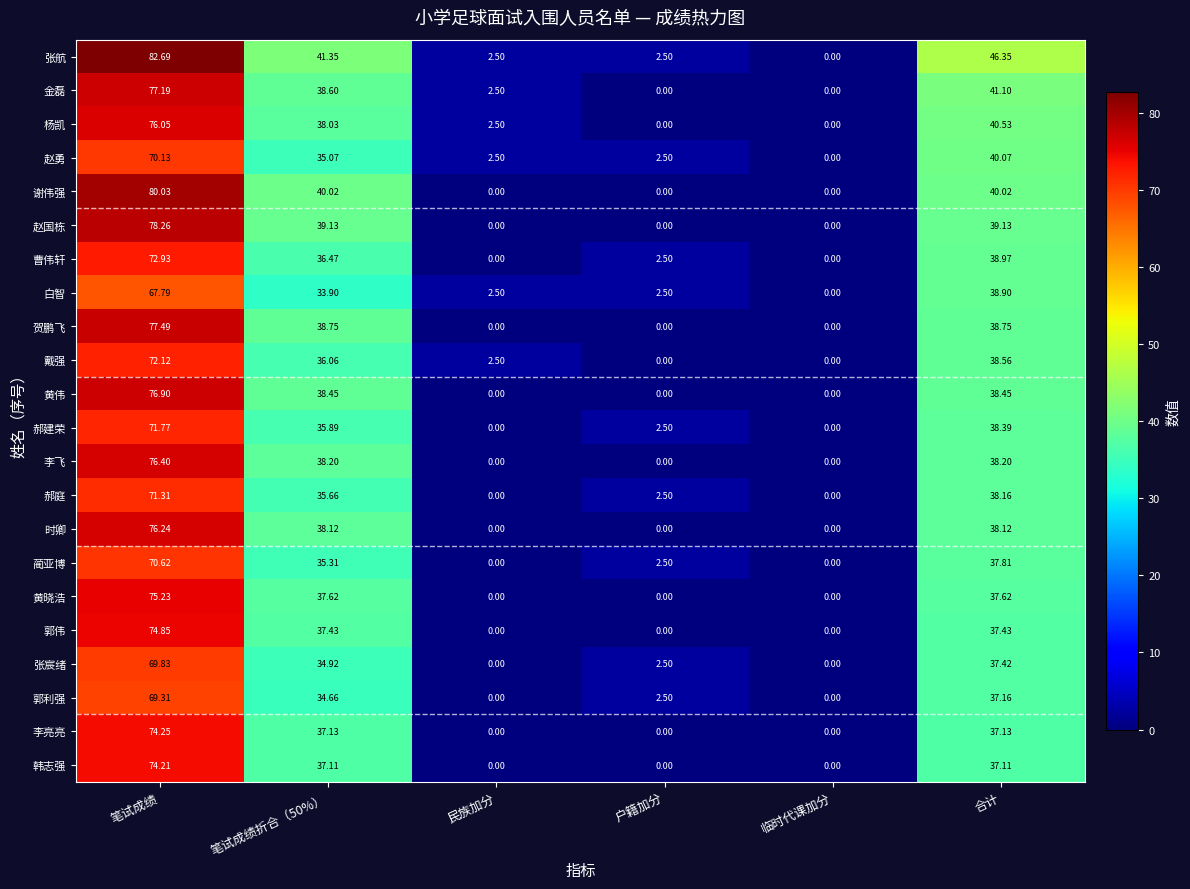

Which label corresponds to the largest value in the chart?

笔试成绩